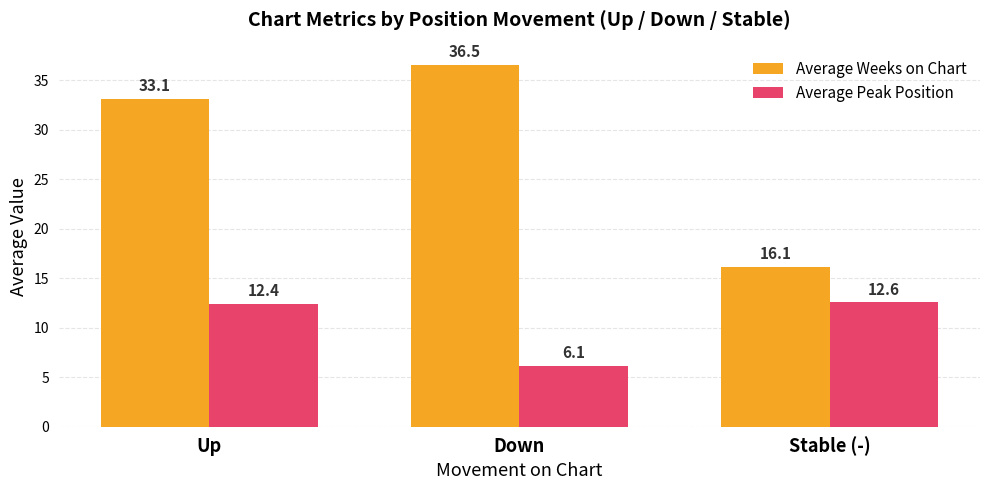

The value of Average Peak Position at Down is 6.1. True or false?

True